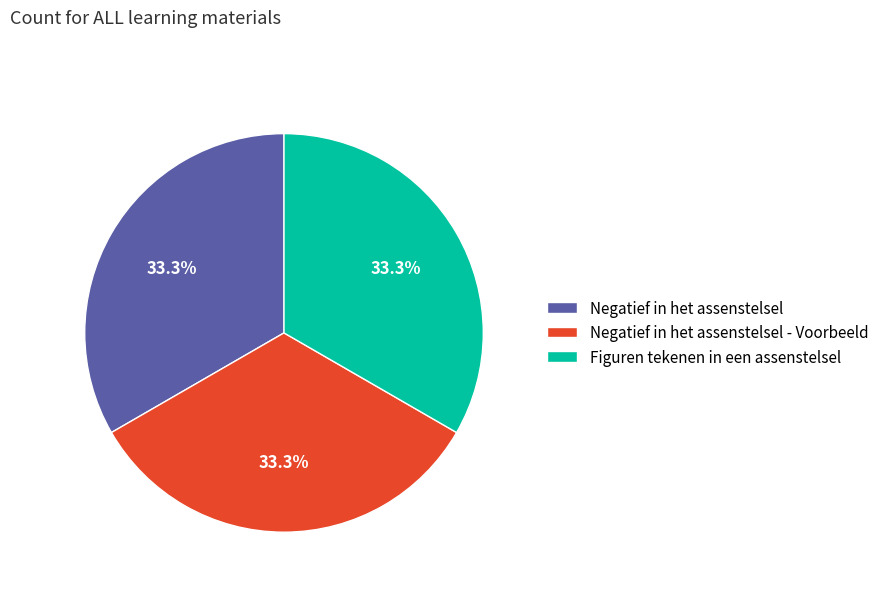

True or false: Figuren tekenen in een assenstelsel accounts for 33% of the total.

True